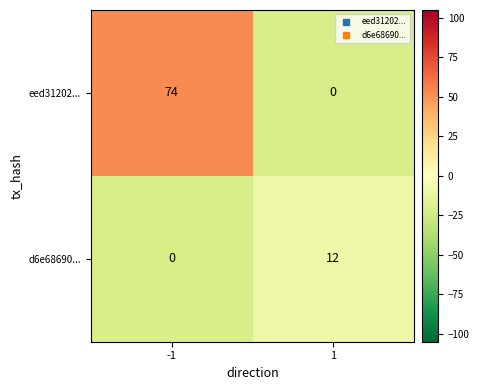

True or false: d6e68690... has a value of 12 at 1.

True